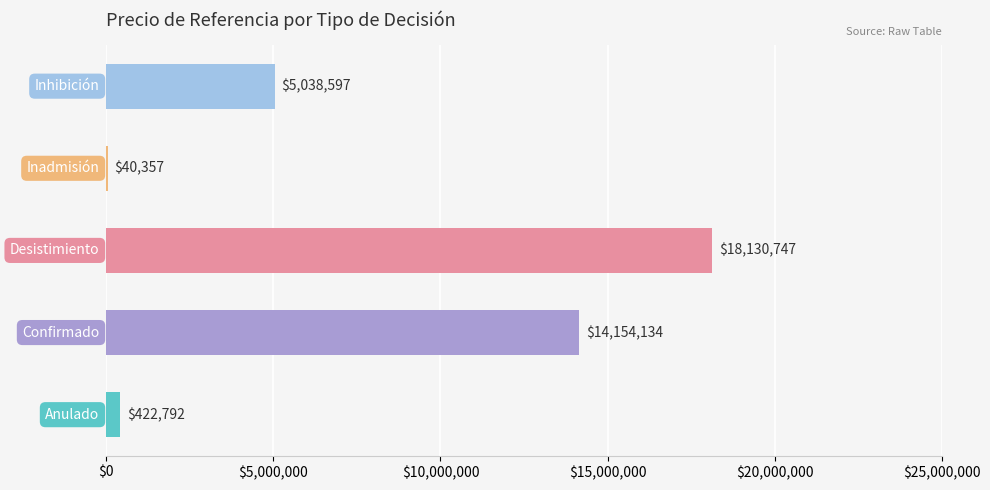

What is the greatest value displayed?

18130746.9